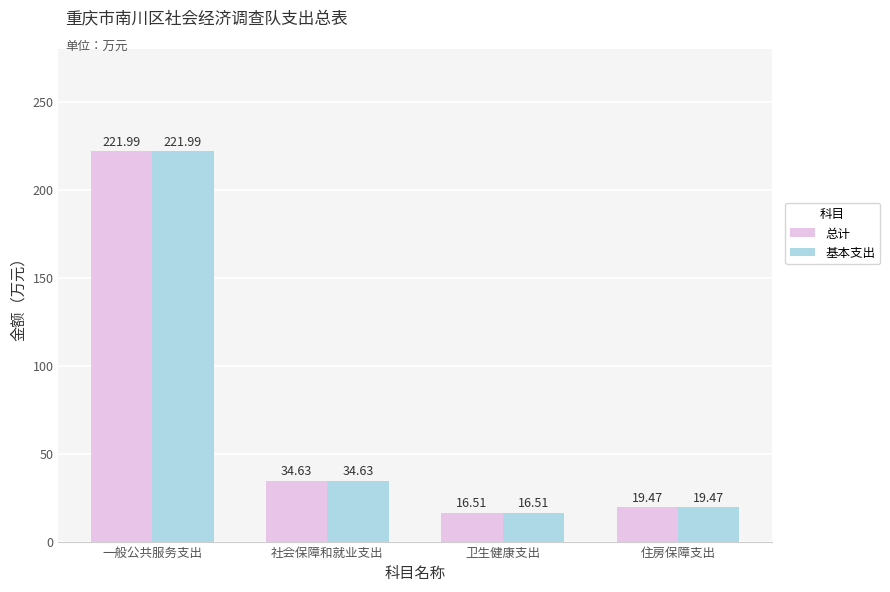

Reading left to right, list all the values displayed in this chart.

总计: 222.0	34.6	16.5	19.5
基本支出: 222.0	34.6	16.5	19.5